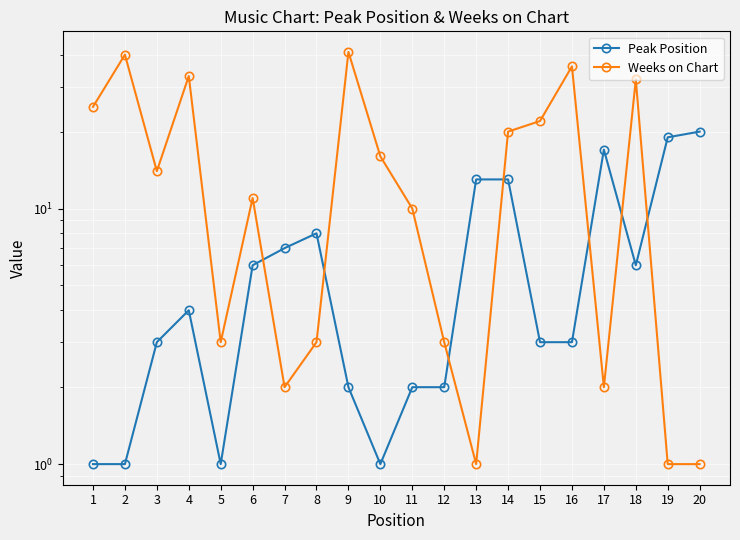

True or false: Peak Position and Weeks on Chart cross at least once.

True